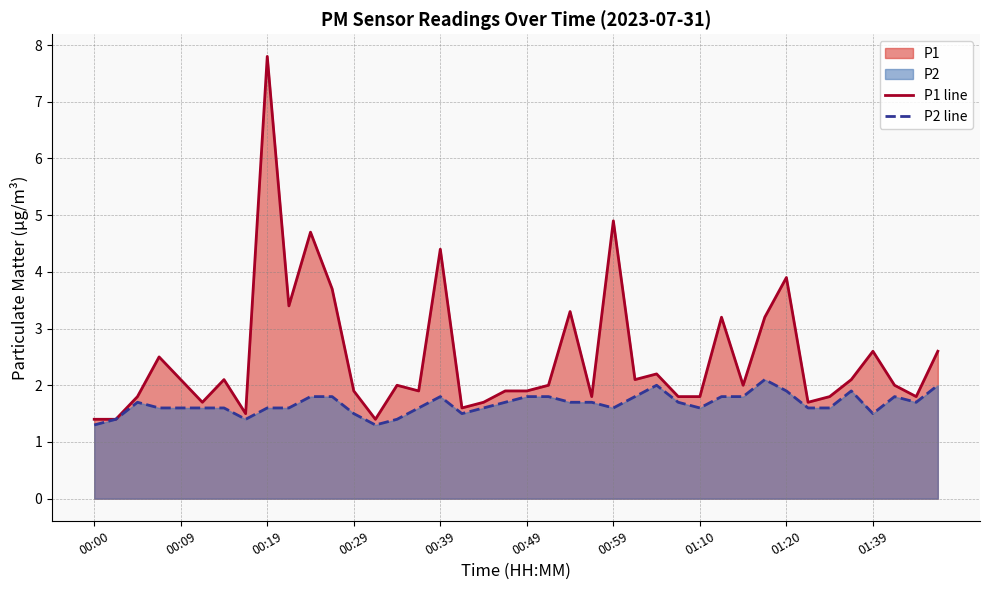

Which category has the highest value in the P1 line series?

00:19